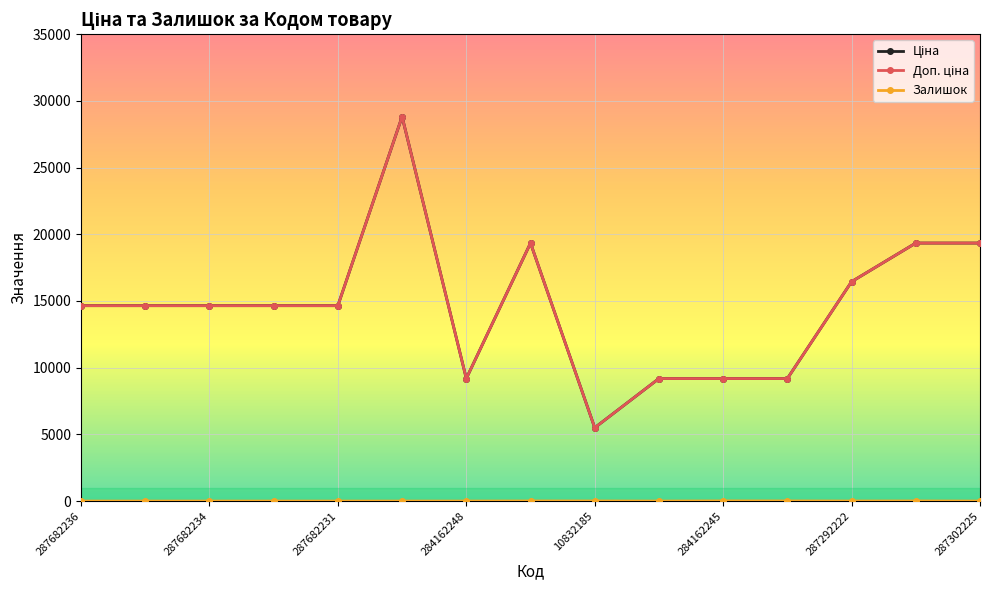

What is the greatest value displayed?

28821.8